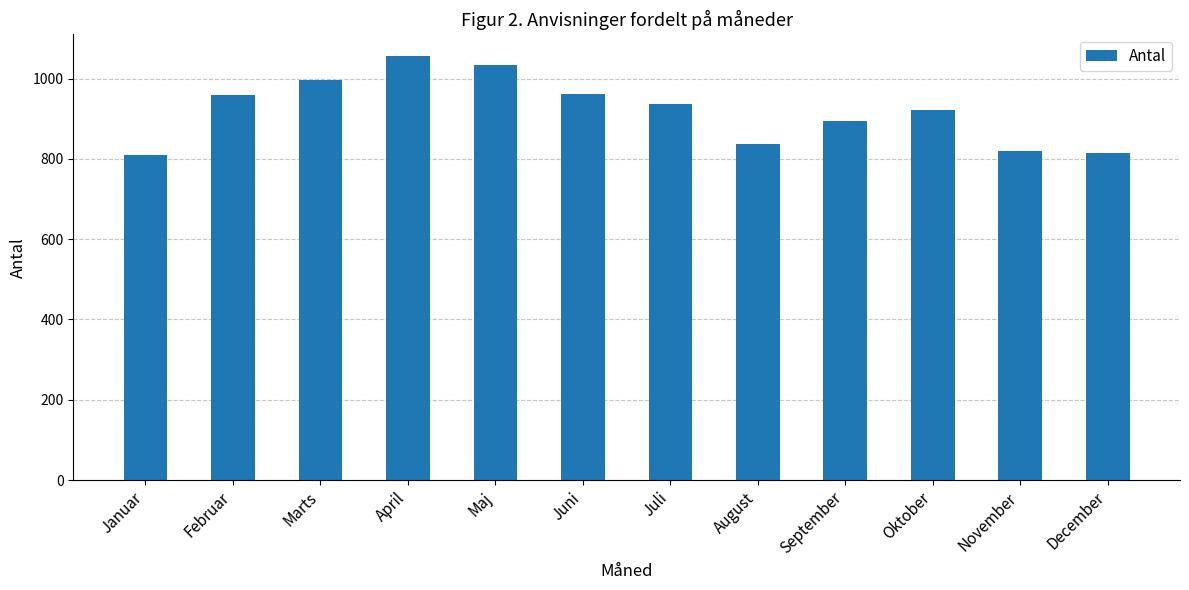

At which label is the value closest to 933?

Juli